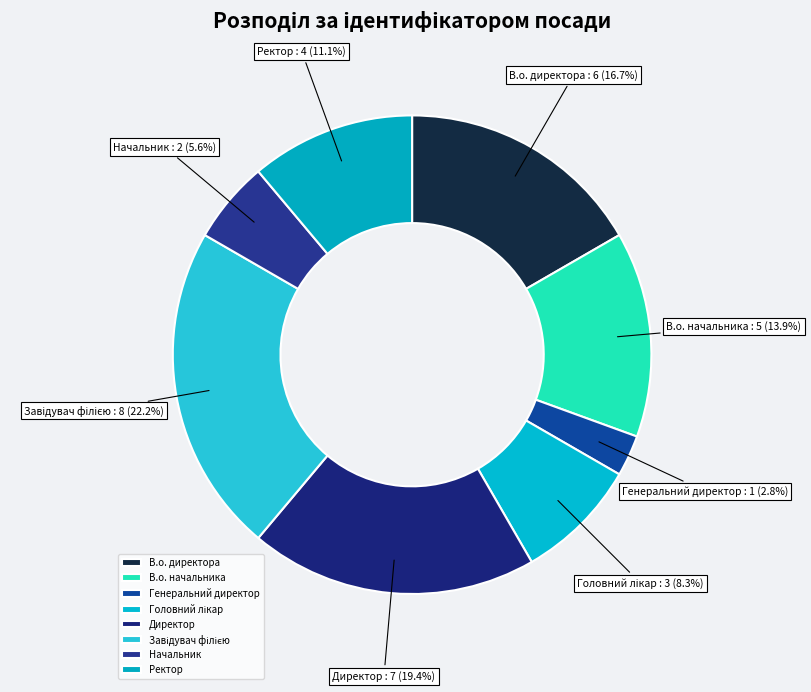

Is В.о. начальника the majority of the pie?

No